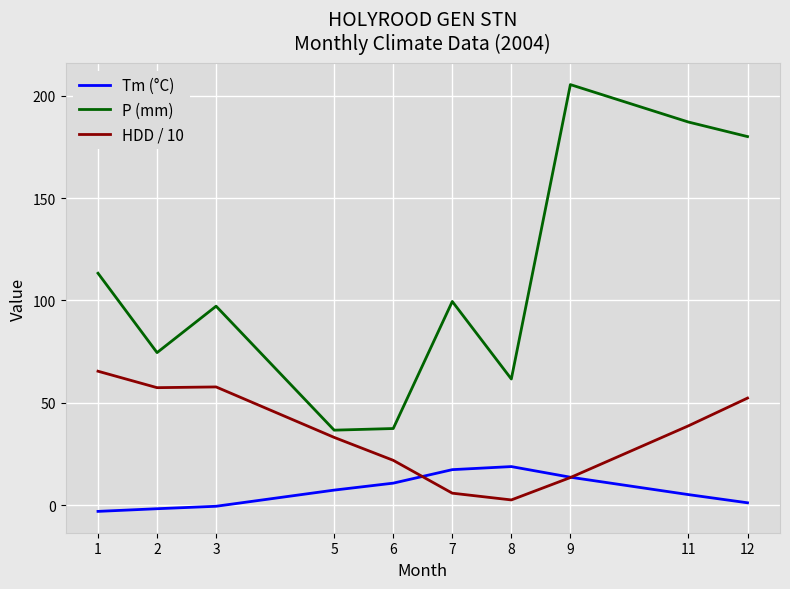

What is the total value across all series at 11?

231.0